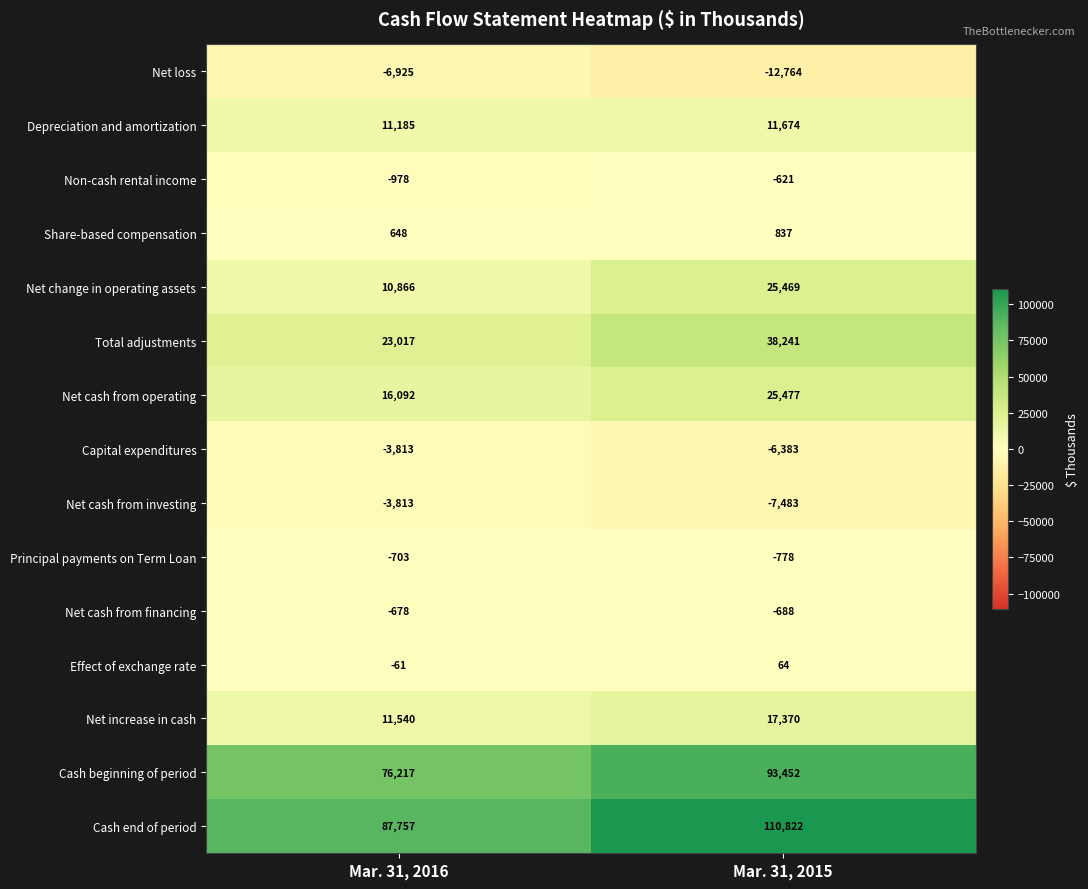

The value of Net change in operating assets at Mar. 31, 2015 is 25469. True or false?

True